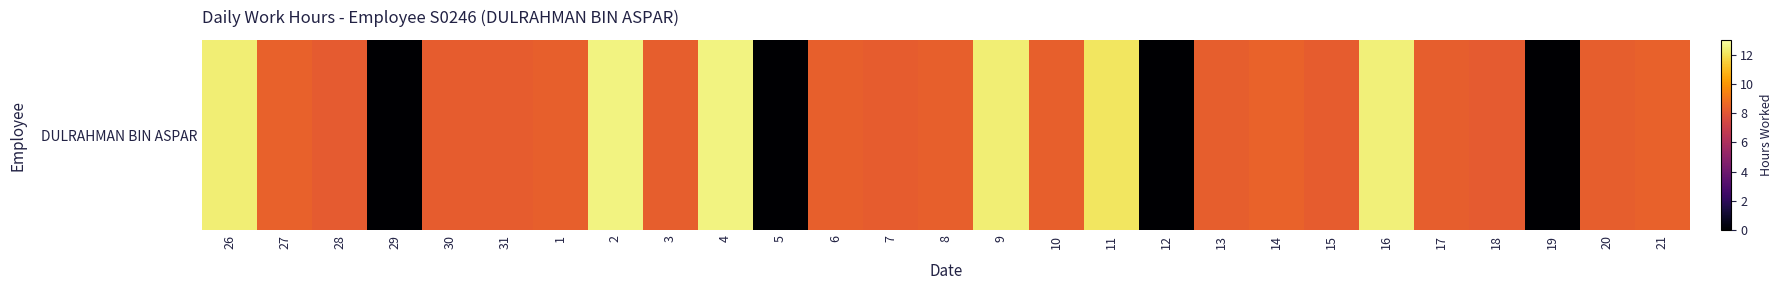

What is the maximum value shown in the chart?

12.5